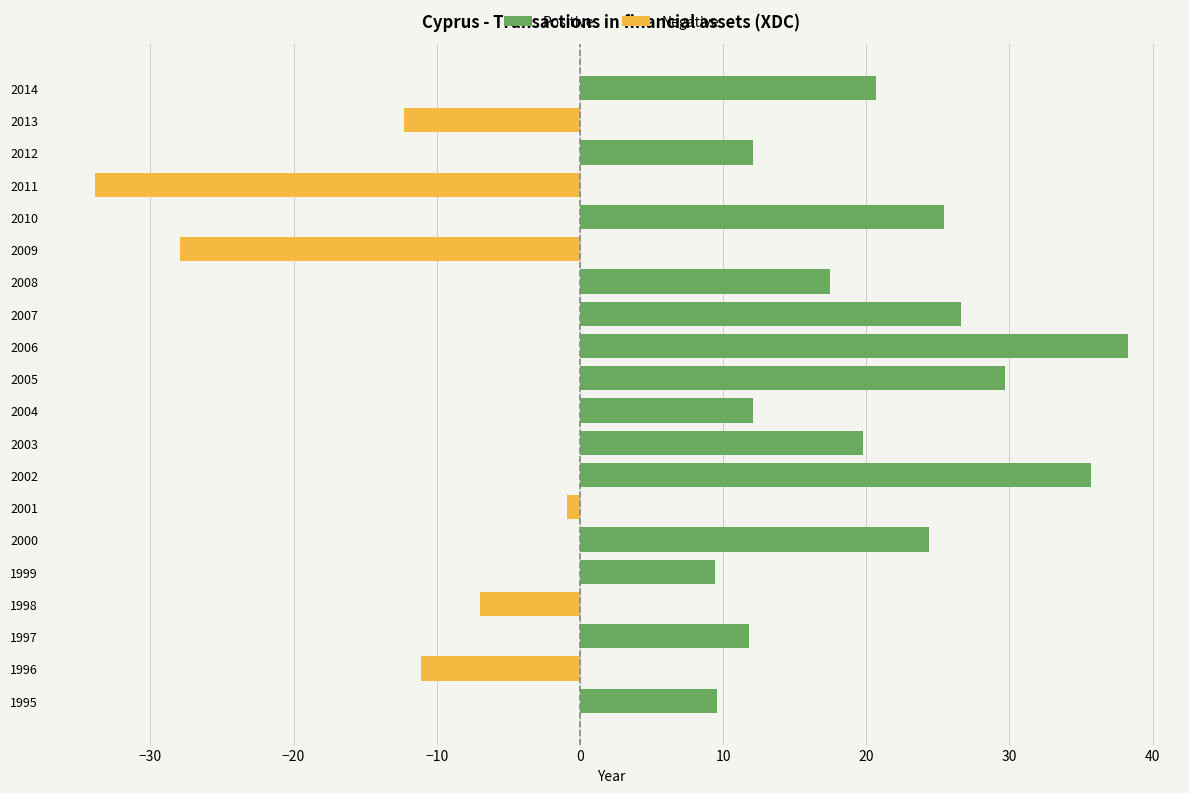

List the series in order of their overall mean, lowest first.

Negative, Positive